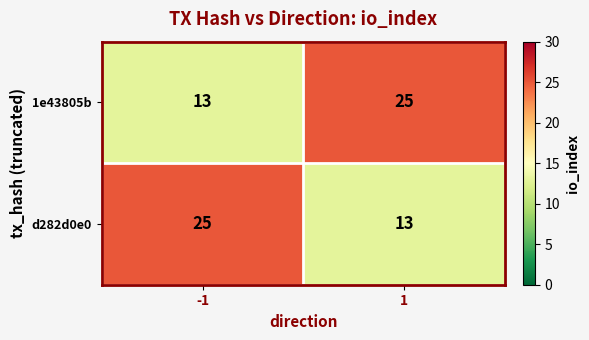

At how many categories does at least one series exceed 21?

2